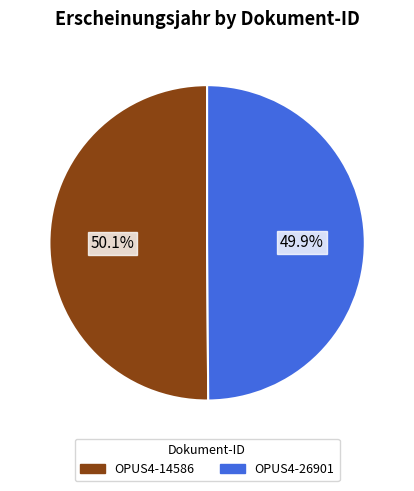

How many segments does this pie chart have?

2